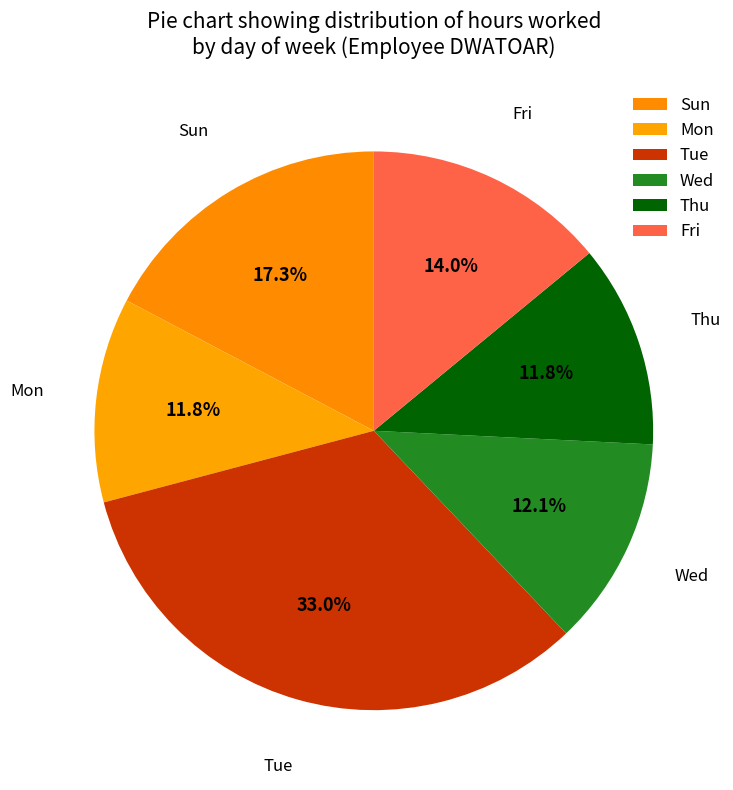

How many slices are in this pie chart?

6